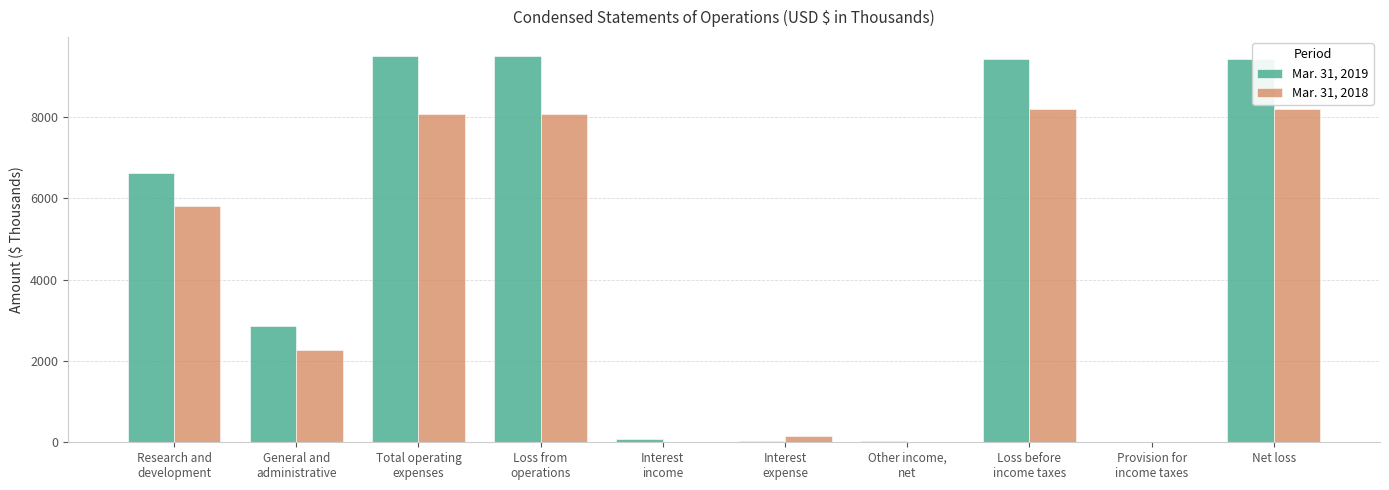

What is the sum of the Mar. 31, 2018 values at Provision for
income taxes and Other income,
net?

1